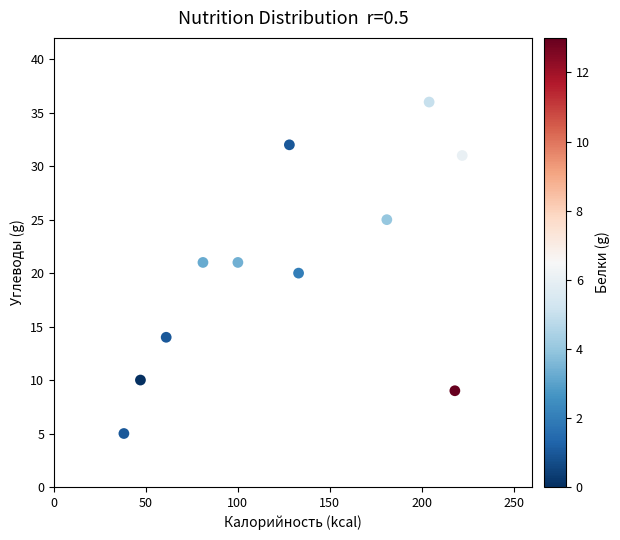

What is the average X value?

128